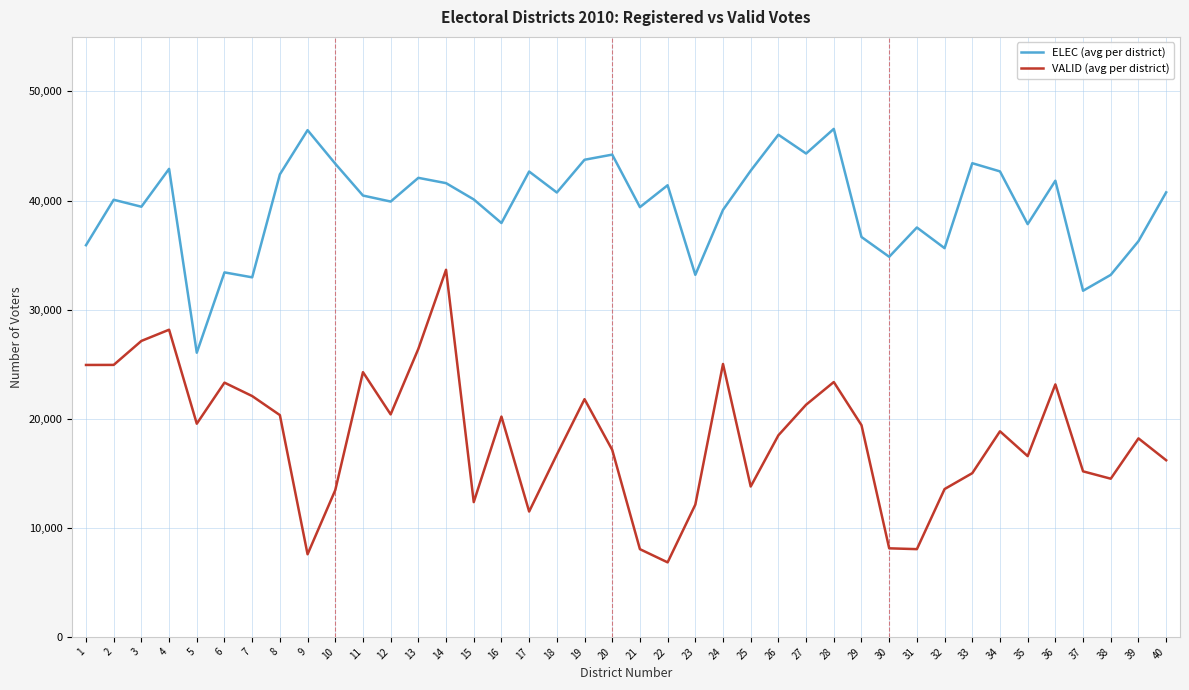

True or false: ELEC (avg per district) and VALID (avg per district) intersect in this chart.

False